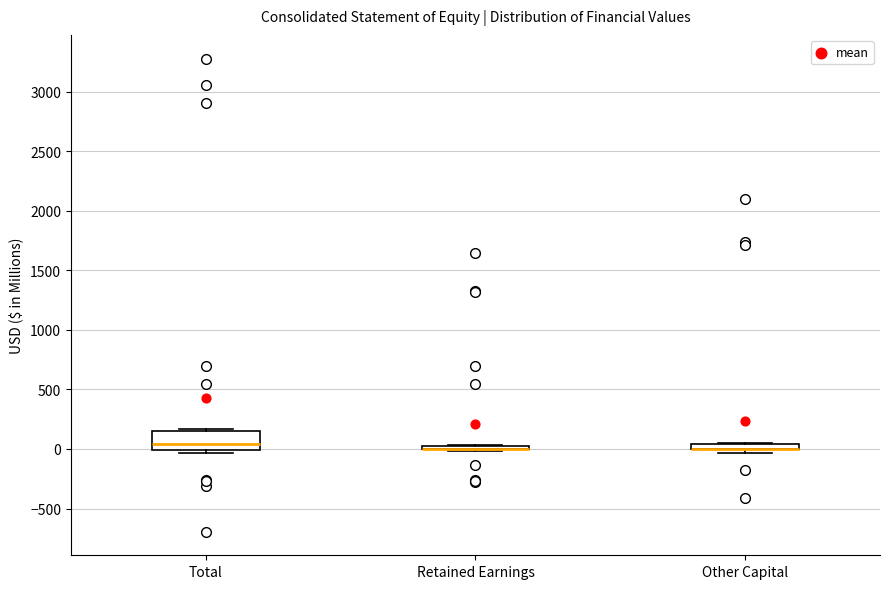

Where is the upper edge of the box for Other Capital on the y-axis? The values are not printed on the chart, so give them approximately, as read against the axis.

50